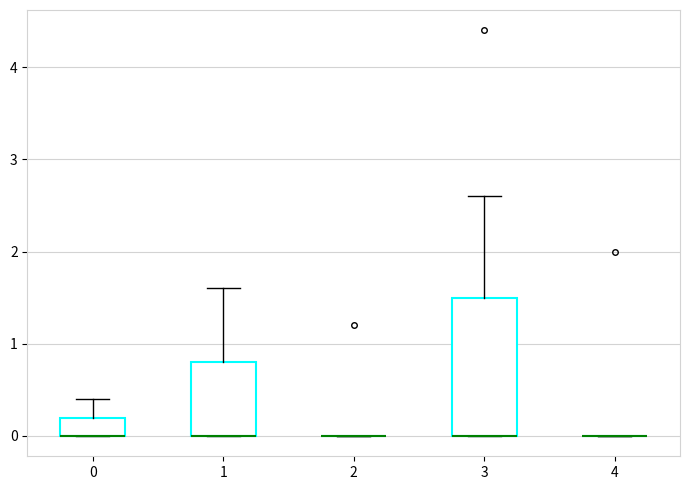

Reading left to right, read every box against the y-axis: the position of its median line, the range the box covers, and the ends of its whiskers. The values are not printed on the chart, so give them approximately, as read against the axis.

0: median 0.0 (drawn on the box's lower edge), box 0.0 to 0.2, whiskers 0.0 to 0.4
1: median 0.0 (drawn on the box's lower edge), box 0.0 to 0.8, whiskers 0.0 to 1.6
2: box collapsed to a line at 0.0, whiskers 0.0 to 0.0
3: median 0.0 (drawn on the box's lower edge), box 0.0 to 1.5, whiskers 0.0 to 2.6
4: box collapsed to a line at 0.0, whiskers 0.0 to 0.0